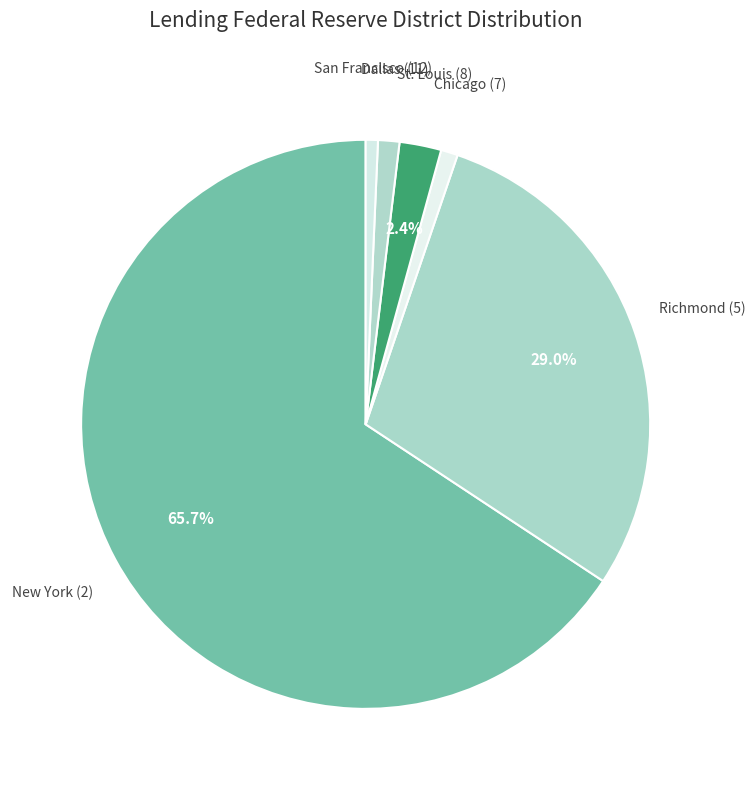

Which category has the biggest portion of the pie?

New York (2)